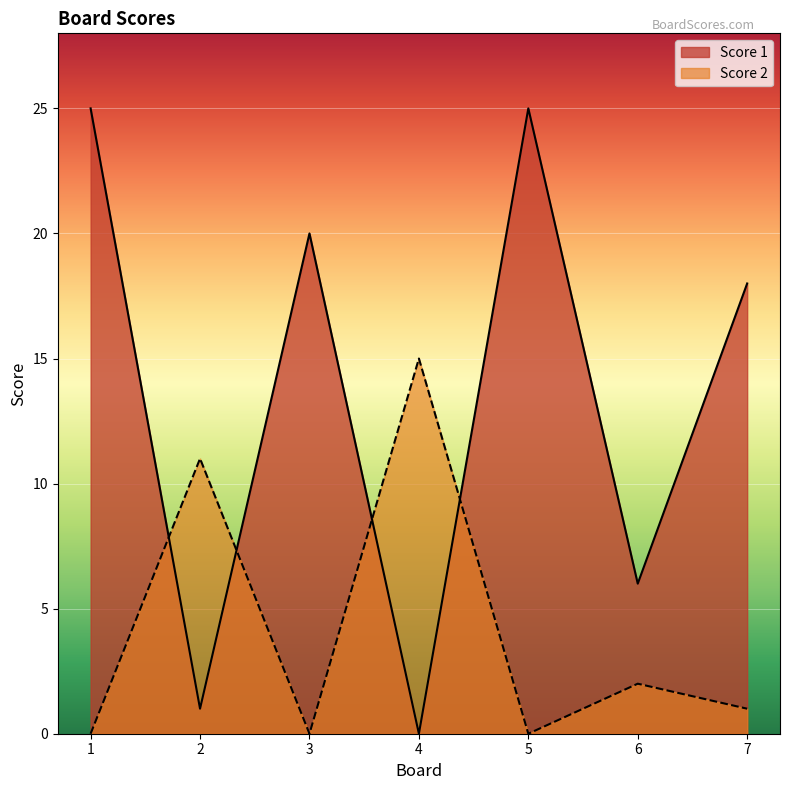

Reading right to left, what are all the values shown in this chart?

Score 1: 7=18	6=6	5=25	4=0	3=20	2=1	1=25
Score 2: 7=1	6=2	5=0	4=15	3=0	2=11	1=0